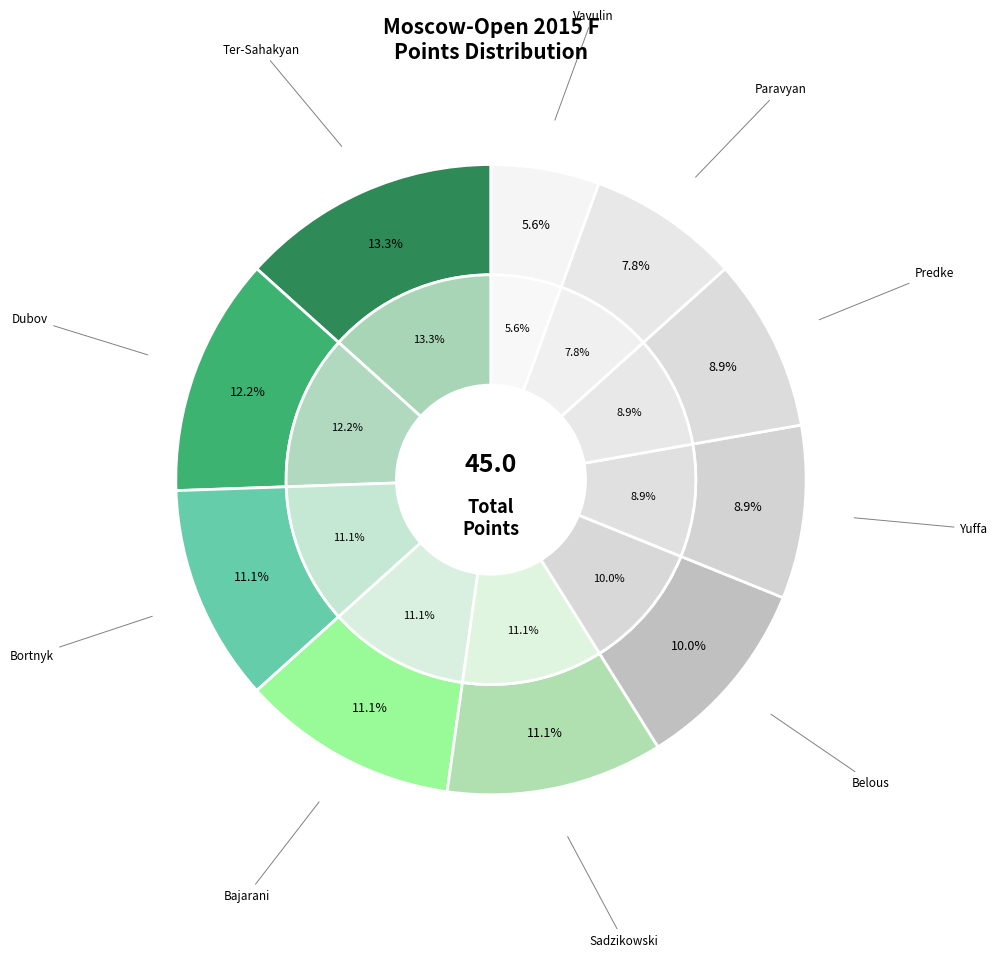

To the nearest percent, what is the combined percentage of Yuffa Daniil and Predke Alexandr?

18%